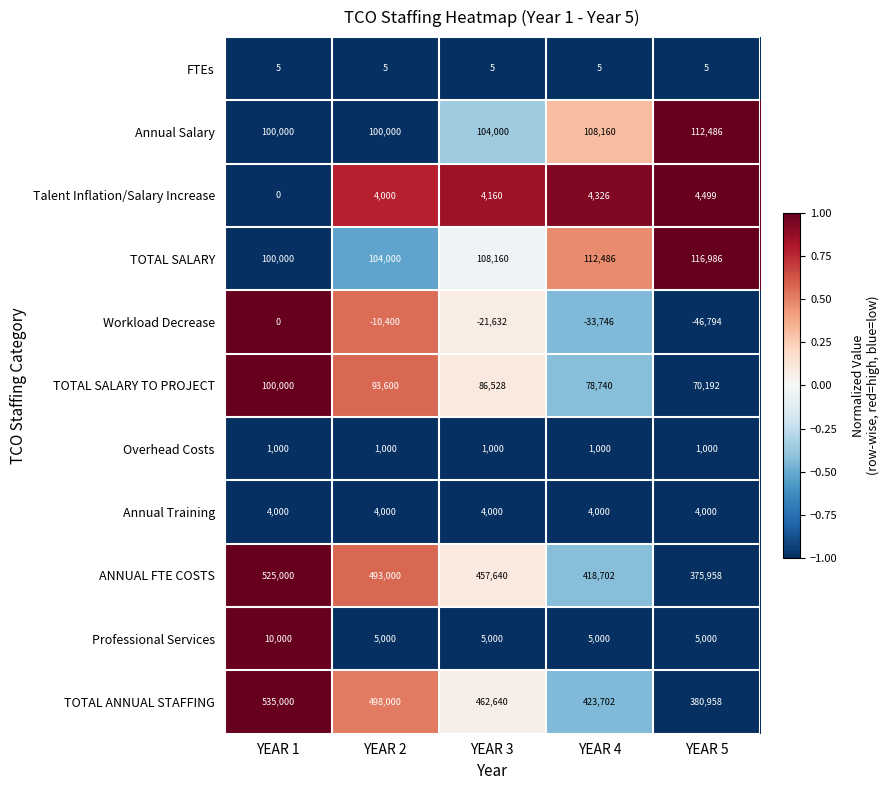

Rank the series at YEAR 3 from highest to lowest value.

TOTAL ANNUAL STAFFING, ANNUAL FTE COSTS, TOTAL SALARY, Annual Salary, TOTAL SALARY TO PROJECT, Professional Services, Talent Inflation/Salary Increase, Annual Training, Overhead Costs, FTEs, Workload Decrease